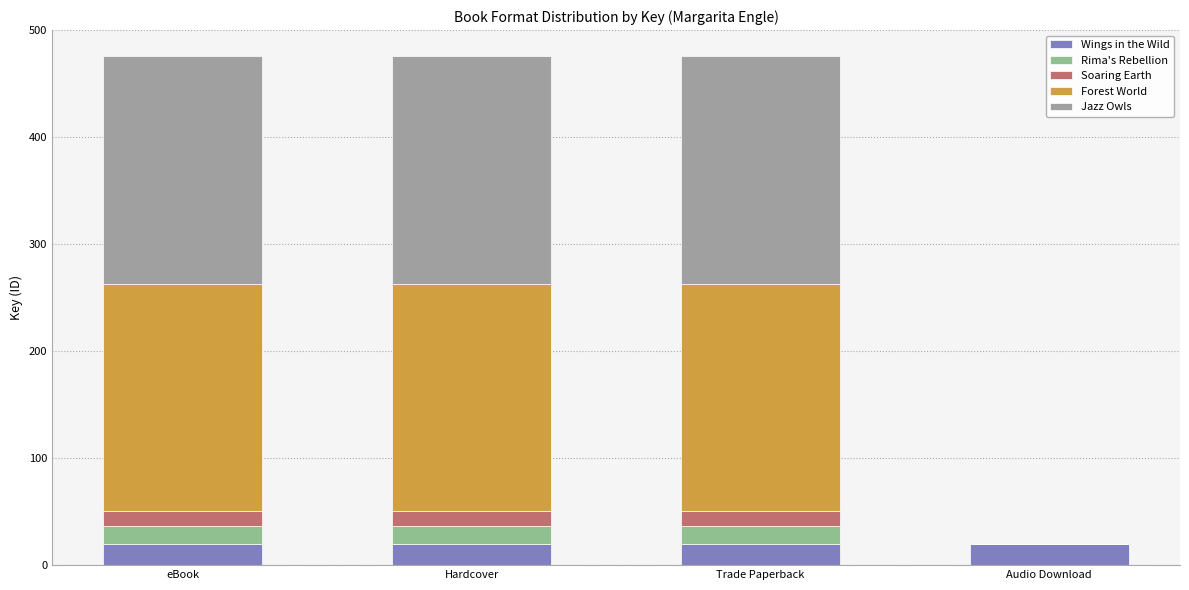

Between Hardcover and Audio Download, which series saw the biggest shift?

Jazz Owls